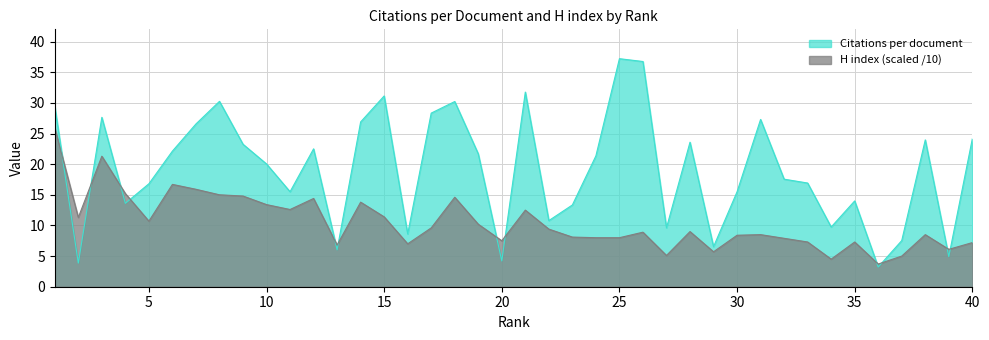

Which series ends up on top after the final intersection of H index and Citations per document?

Citations per document